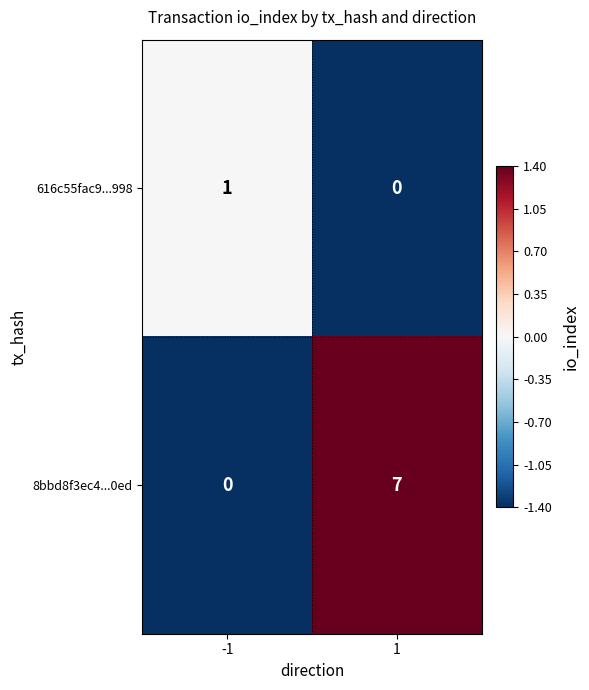

Which series has the largest total across all categories?

8bbd8f3ec4...0ed